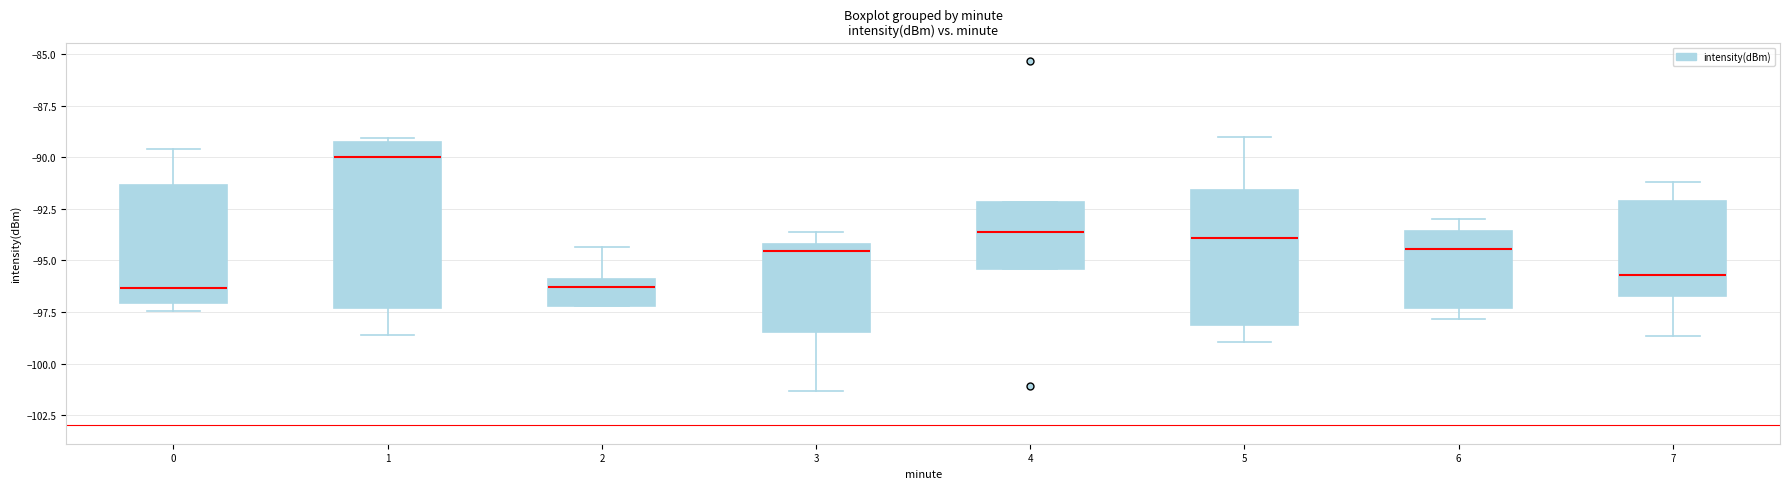

Reading left to right, read every box against the y-axis: the position of its median line, the range the box covers, and the ends of its whiskers. The values are not printed on the chart, so give them approximately, as read against the axis.

0: median -96.5, box -97.0 to -91.5, whiskers -97.5 to -89.5
1: median -90.0, box -97.5 to -89.0, whiskers -98.5 to -89.0 (just above the box's upper edge)
2: median -96.5, box -97.0 to -96.0, whiskers -97.0 to -94.5
3: median -94.5, box -98.5 to -94.0, whiskers -101.5 to -93.5
4: median -93.5, box -95.5 to -92.0, whiskers -95.5 to -92.0
5: median -94.0, box -98.0 to -91.5, whiskers -99.0 to -89.0
6: median -94.5, box -97.5 to -93.5, whiskers -98.0 to -93.0
7: median -95.5, box -96.5 to -92.0, whiskers -98.5 to -91.0